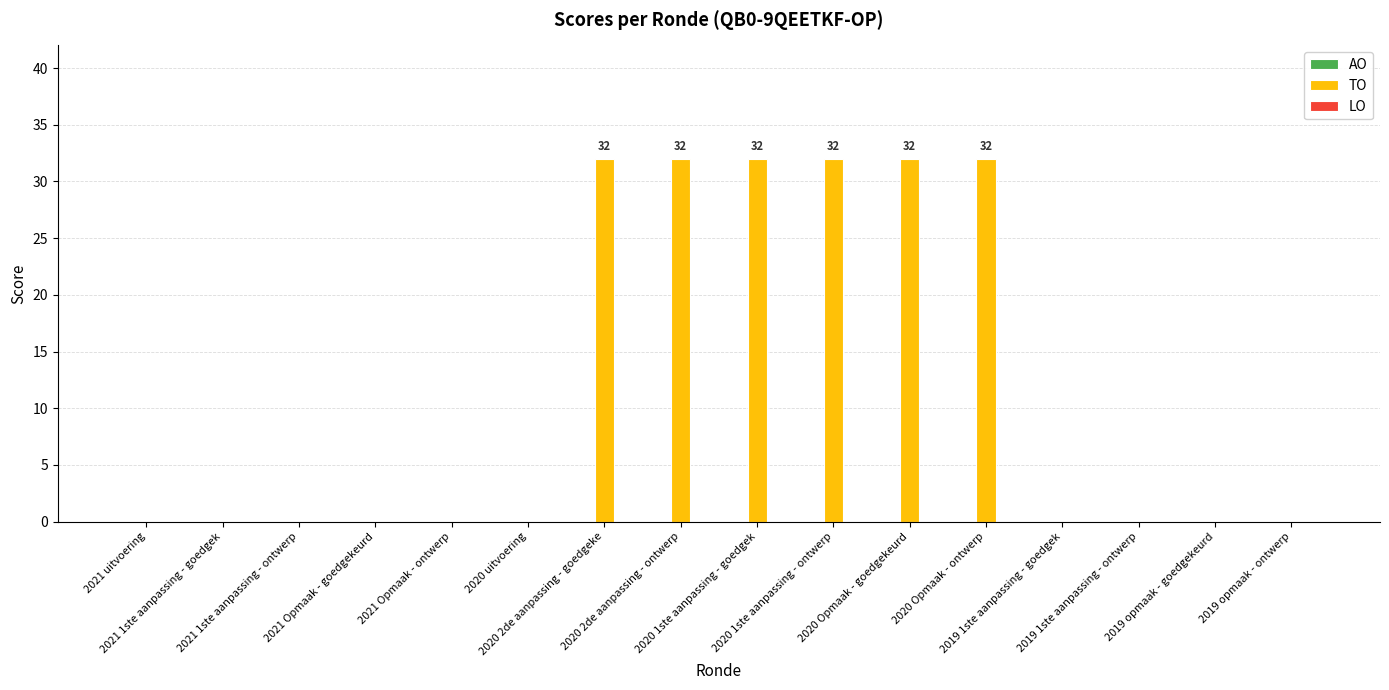

What is the sum of all values?

192